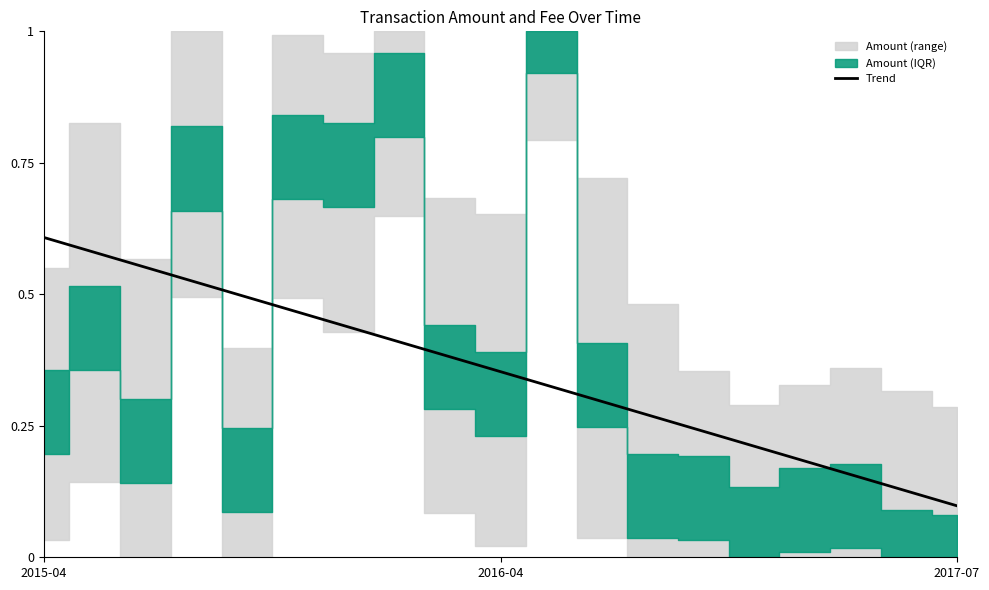

At which label does Trend reach its peak?

2015-04